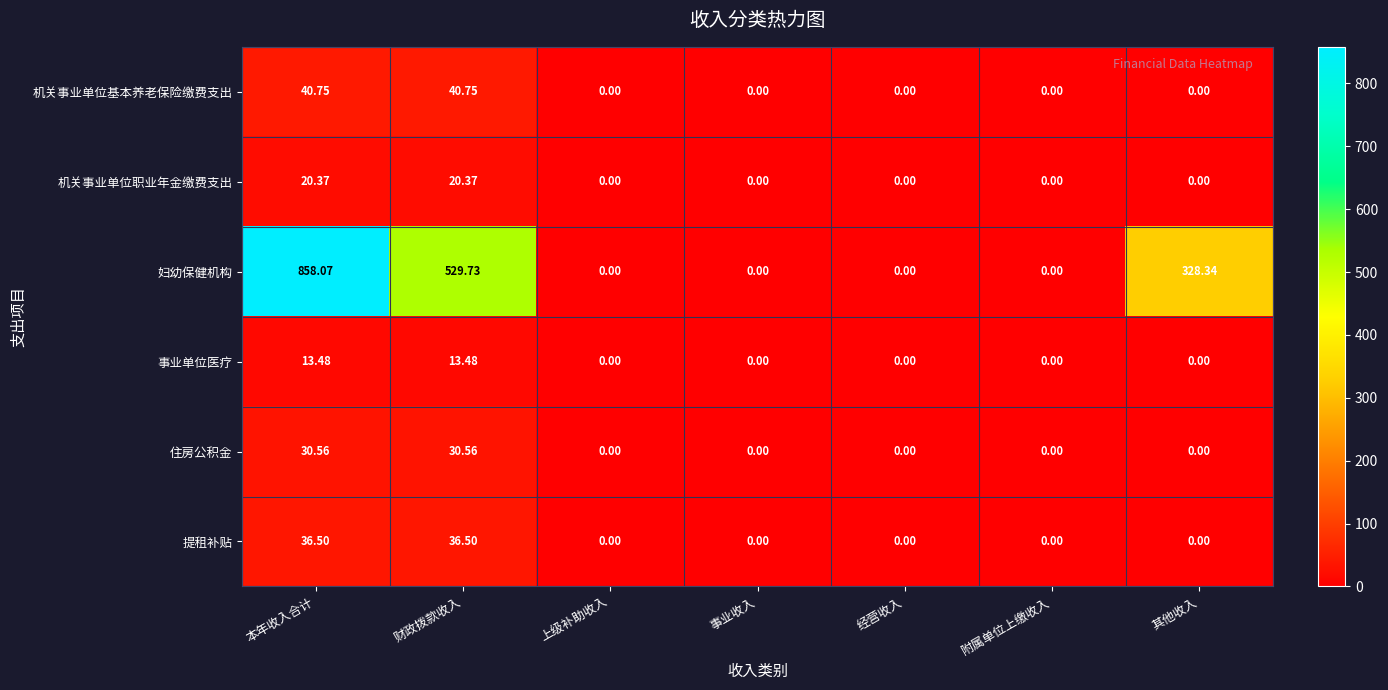

How many data points does each series have?

7